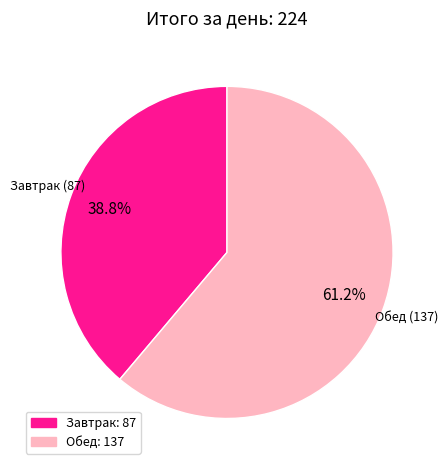

What is the ratio of the value at Завтрак to the value at Обед?

0.6